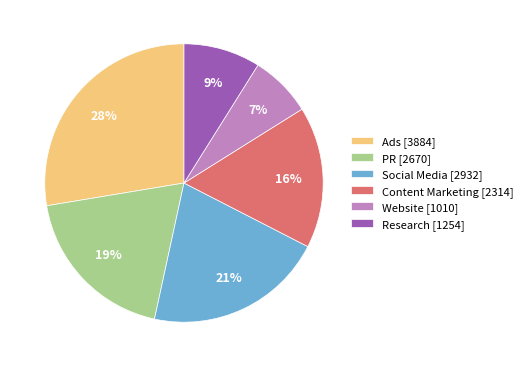

How many slices are in this pie chart?

6